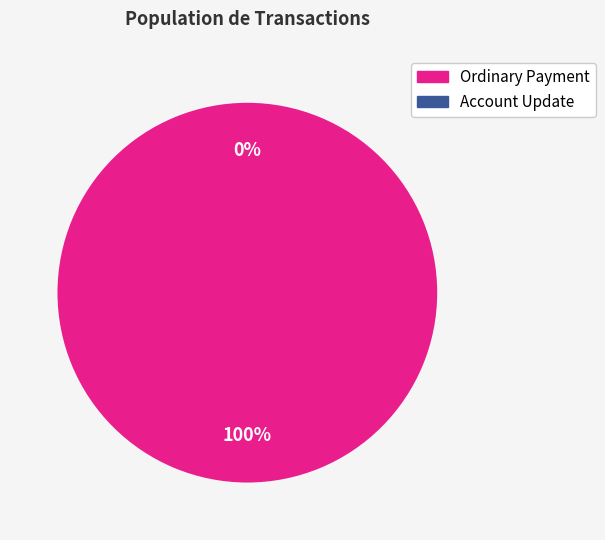

Is it true that Account Update is 15% of the pie?

False